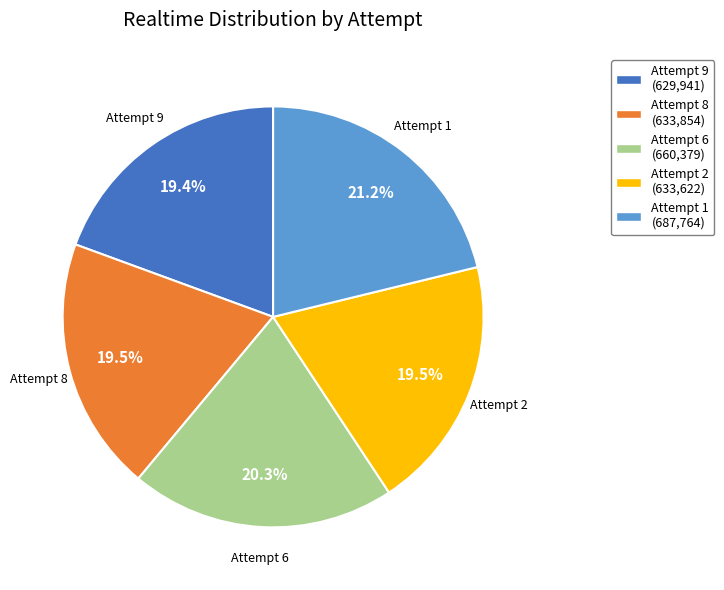

Is there a majority slice in this chart?

No